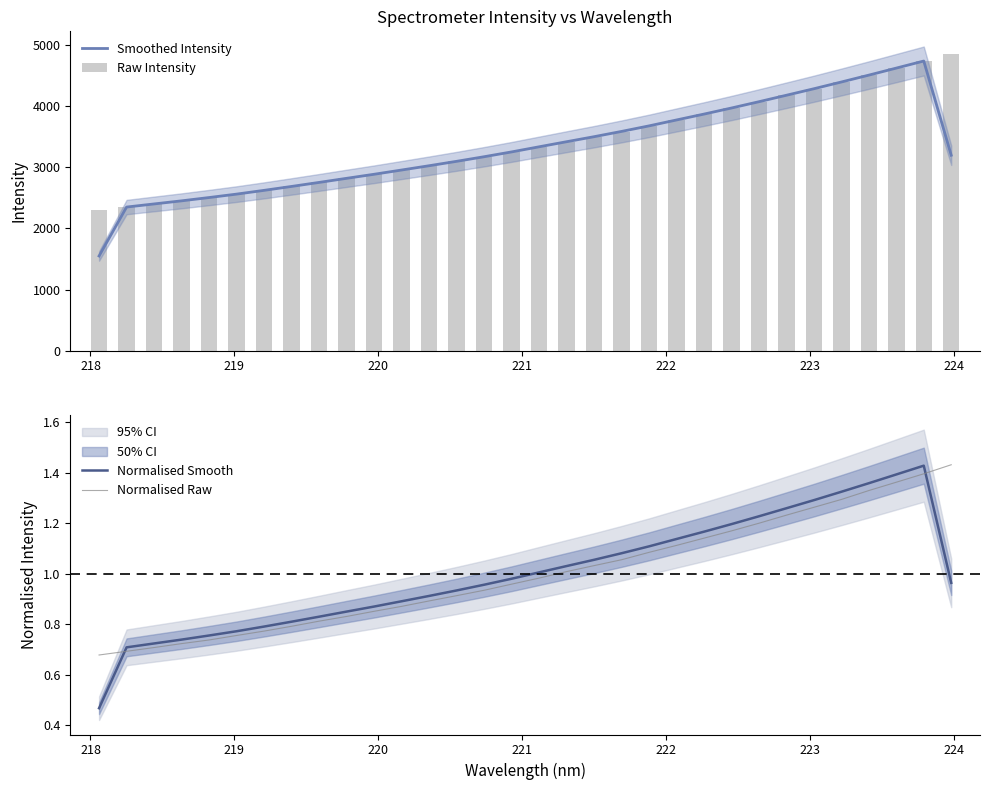

What is the value of the Smoothed Intensity bar at the 29th from the left?

4503.8